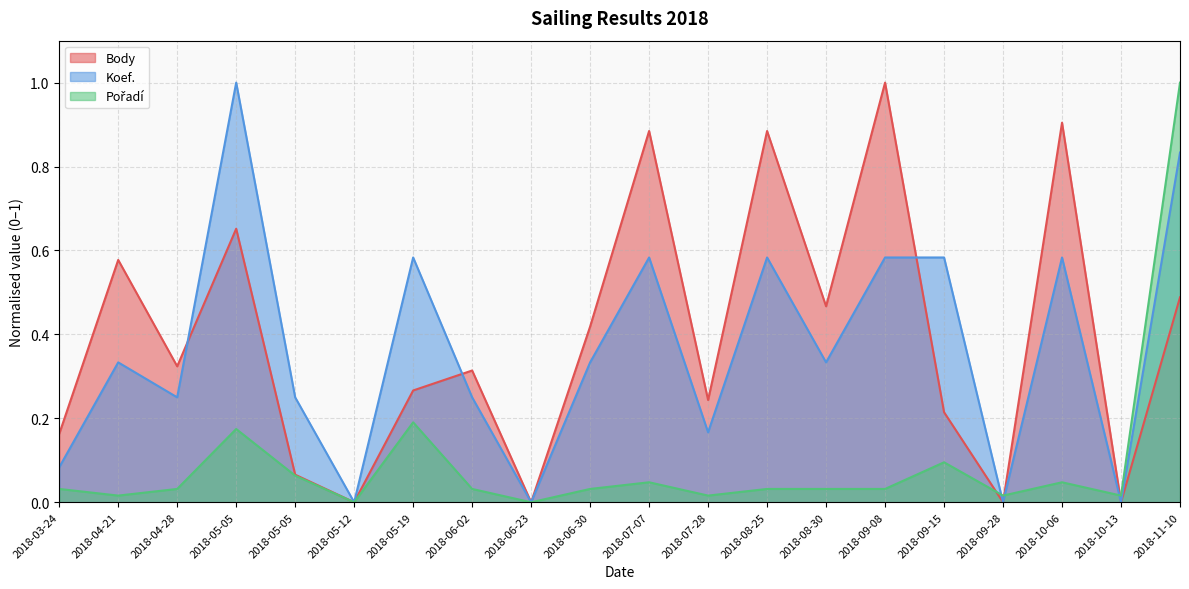

Where do Body and Koef. first cross each other?

2018-04-28 and 2018-05-05